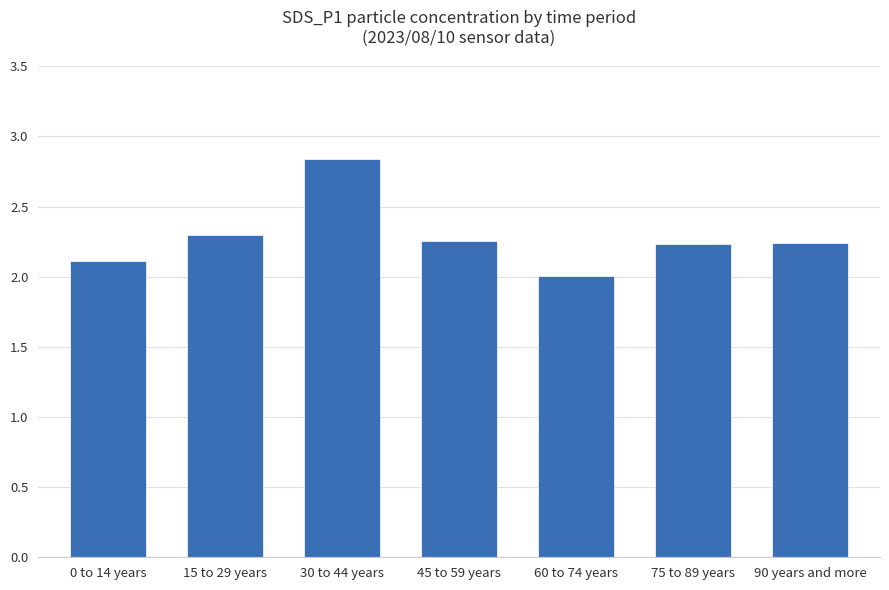

What is the difference between the second highest and second lowest values?

0.2